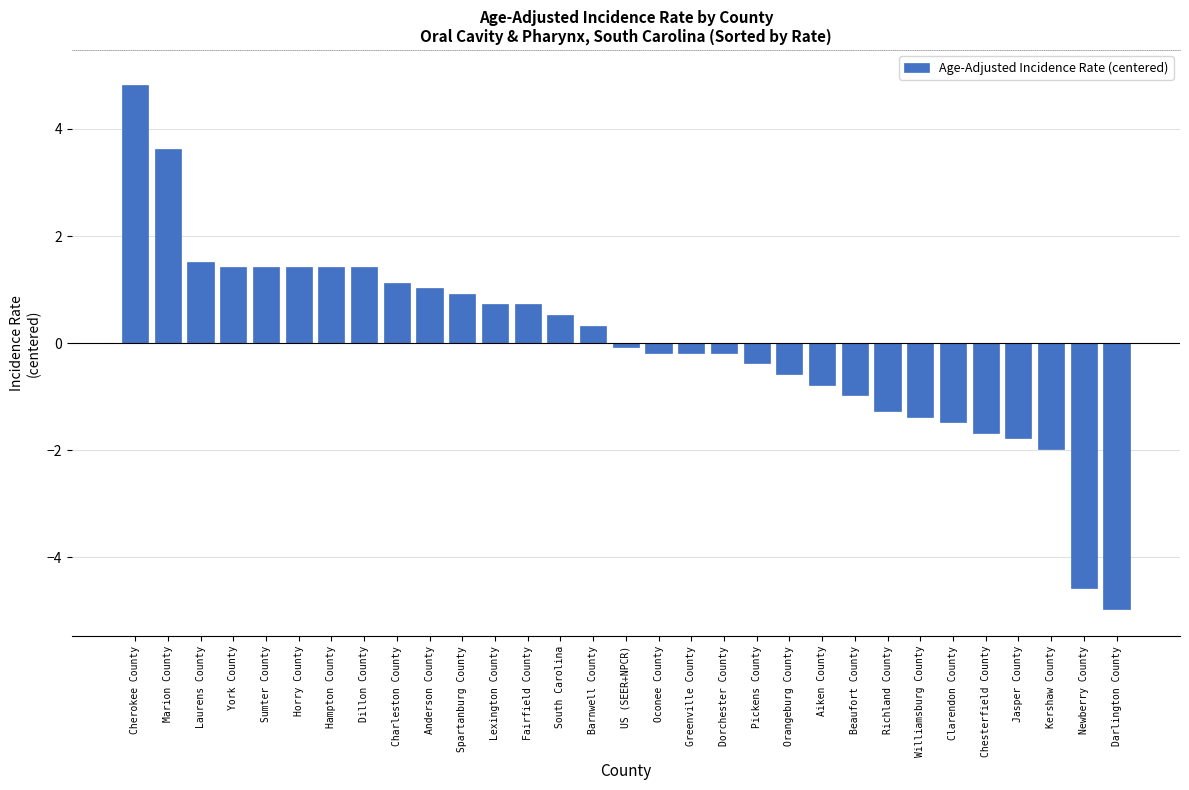

What is the difference between the maximum and second lowest values?

9.4